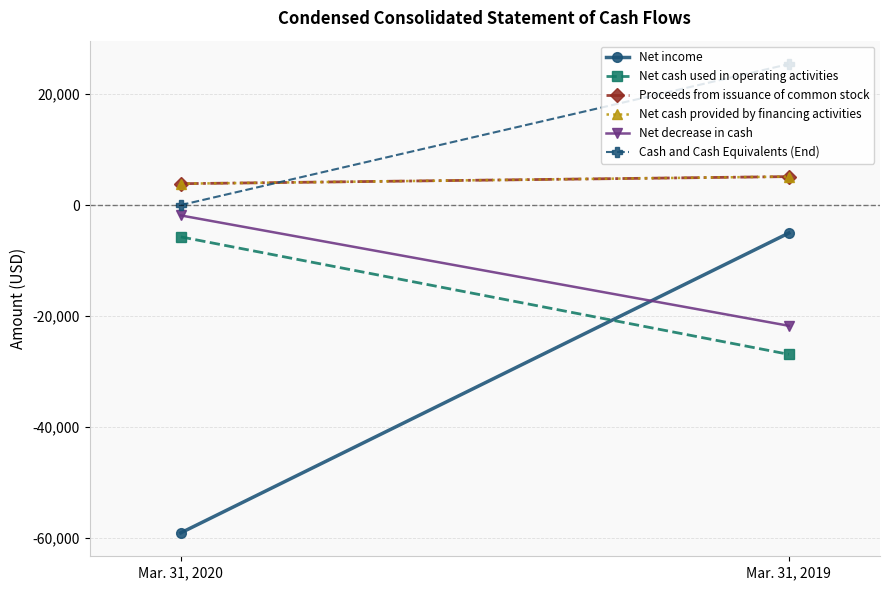

Is it true that Proceeds from issuance of common stock equals 2359 at Mar. 31, 2019?

False